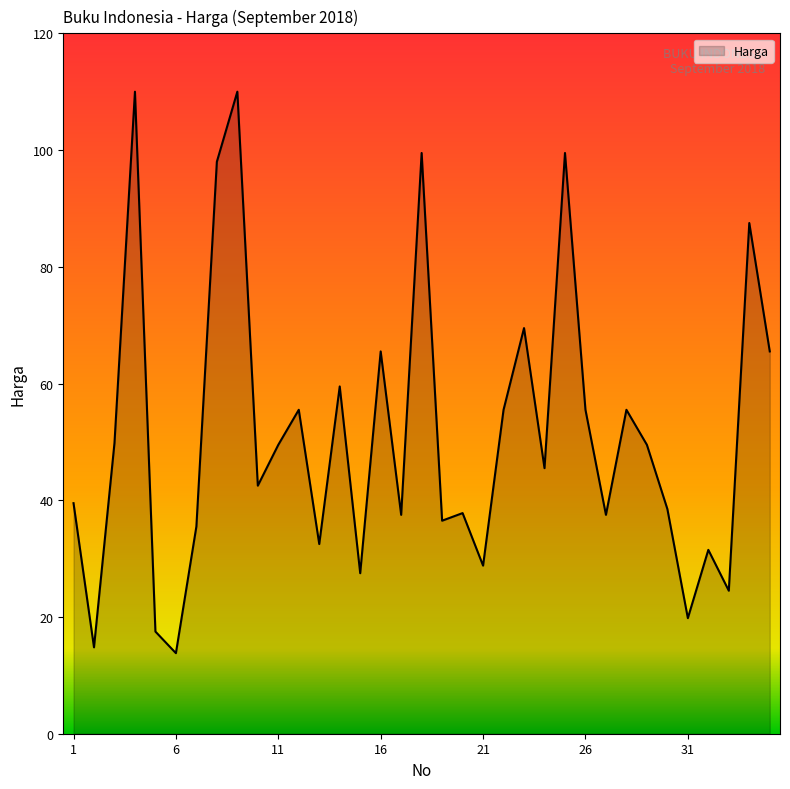

What is the smallest value displayed?

13.8